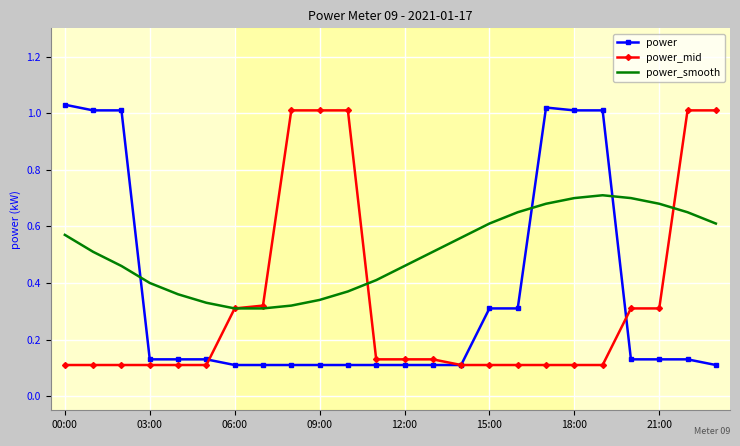

After their last crossing, which series has the higher values: power_smooth or power?

power_smooth